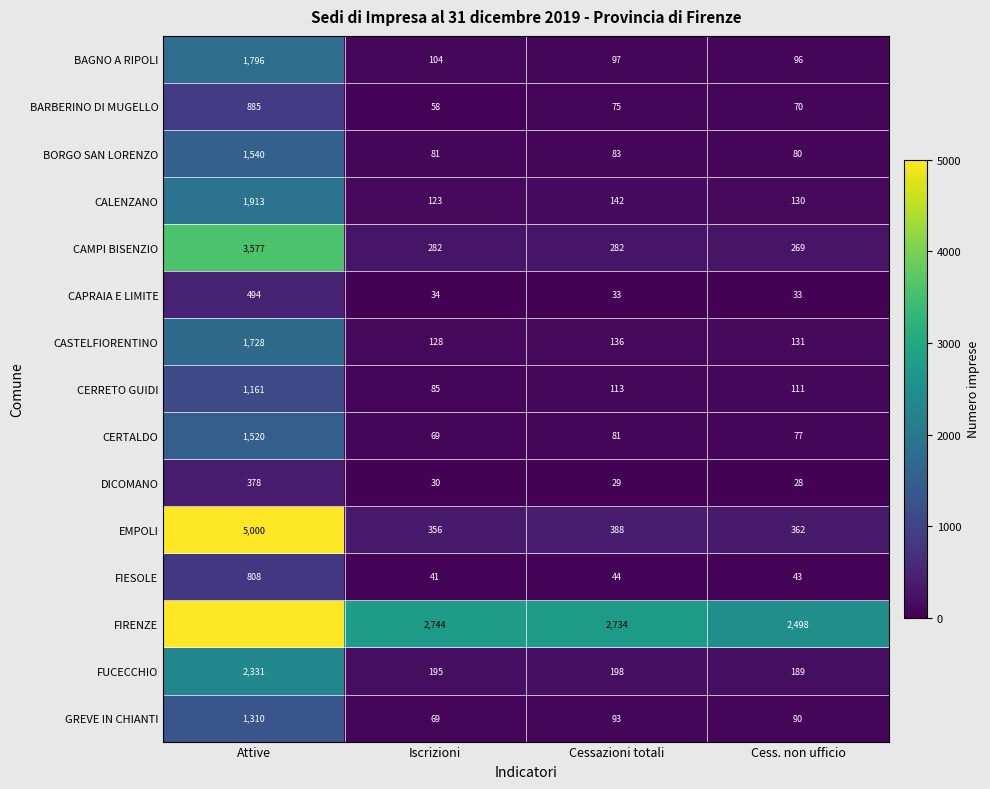

What is the total value across all series at Iscrizioni?

4399